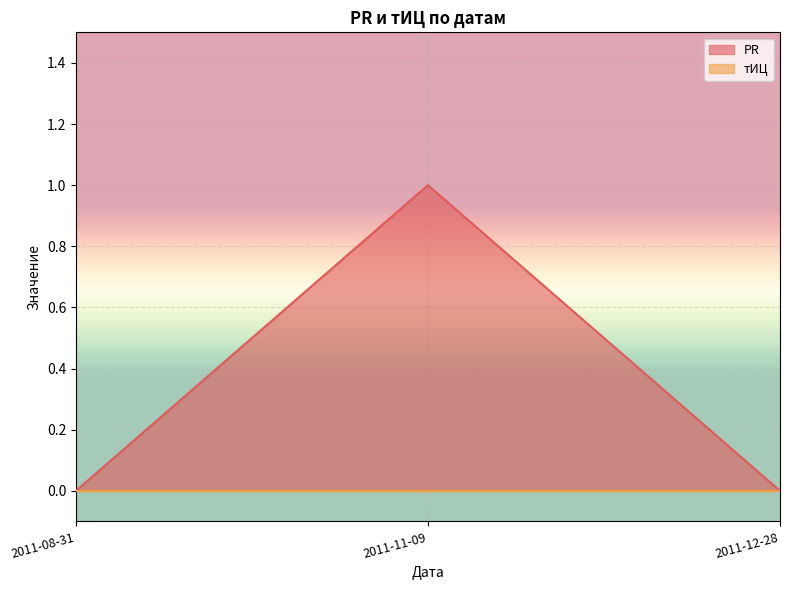

What is the greatest value displayed?

1